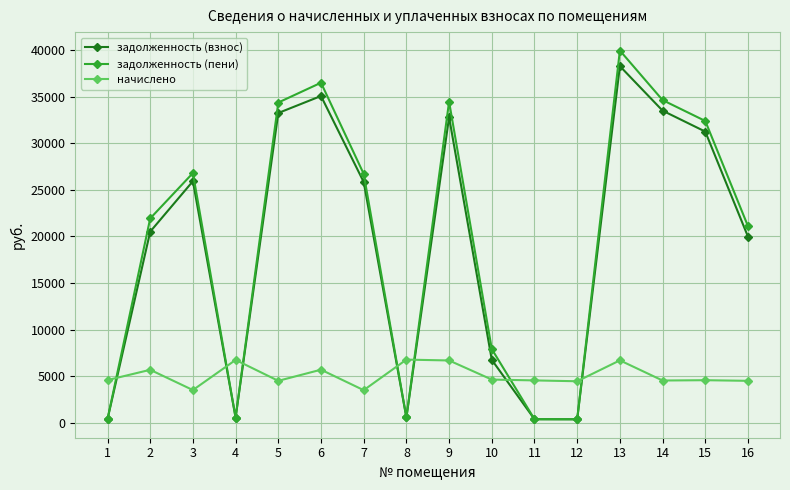

Which series changed the most between 3 and 6?

задолженность (пени)